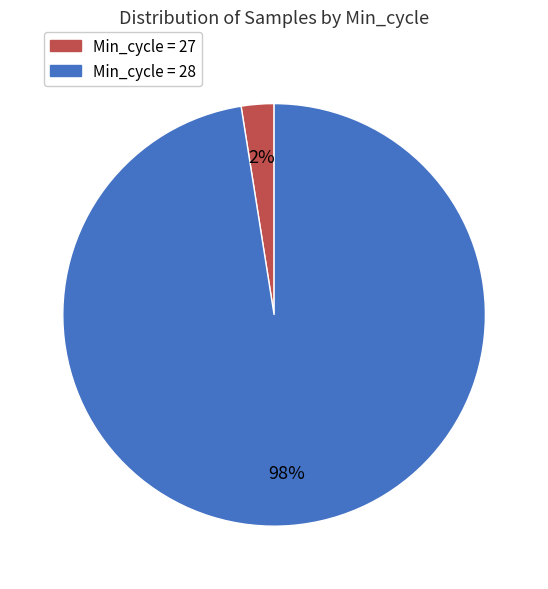

How many segments does this pie chart have?

2